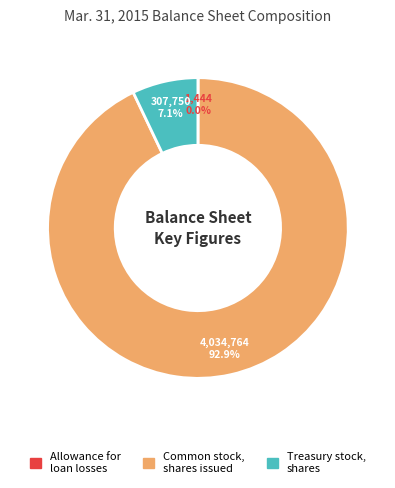

To the nearest percent, what is the difference between the largest and smallest slice percentages?

93%